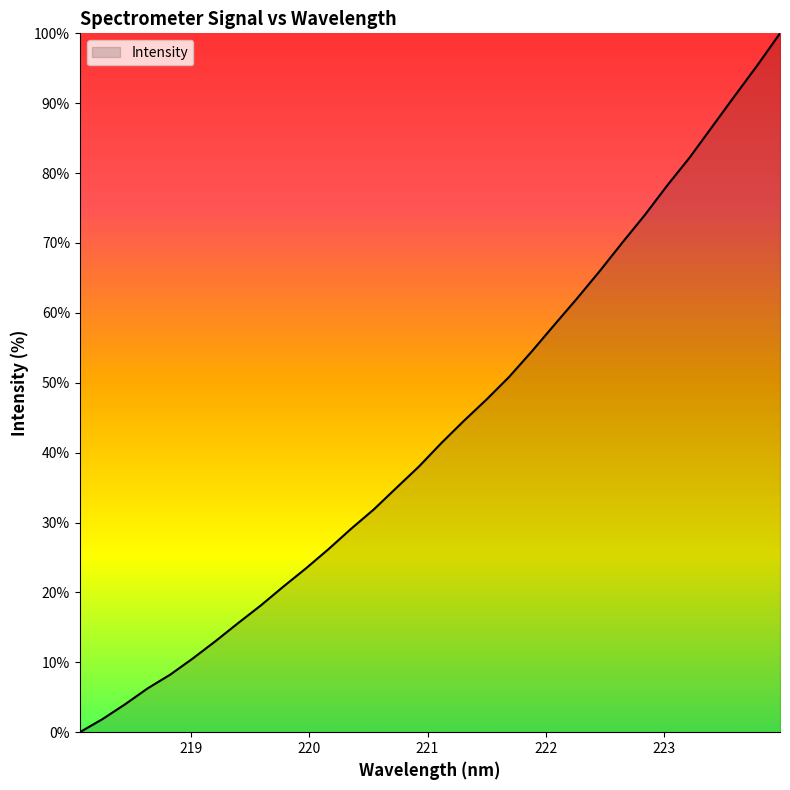

What is the maximum value shown in the chart?

100.0